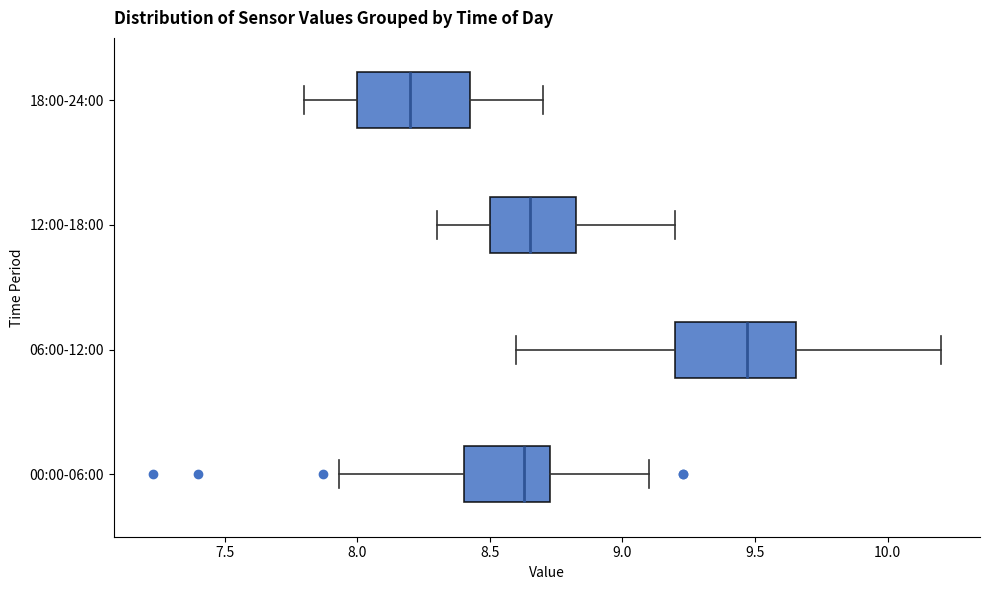

Which box has the furthest to the right median line?

06:00-12:00